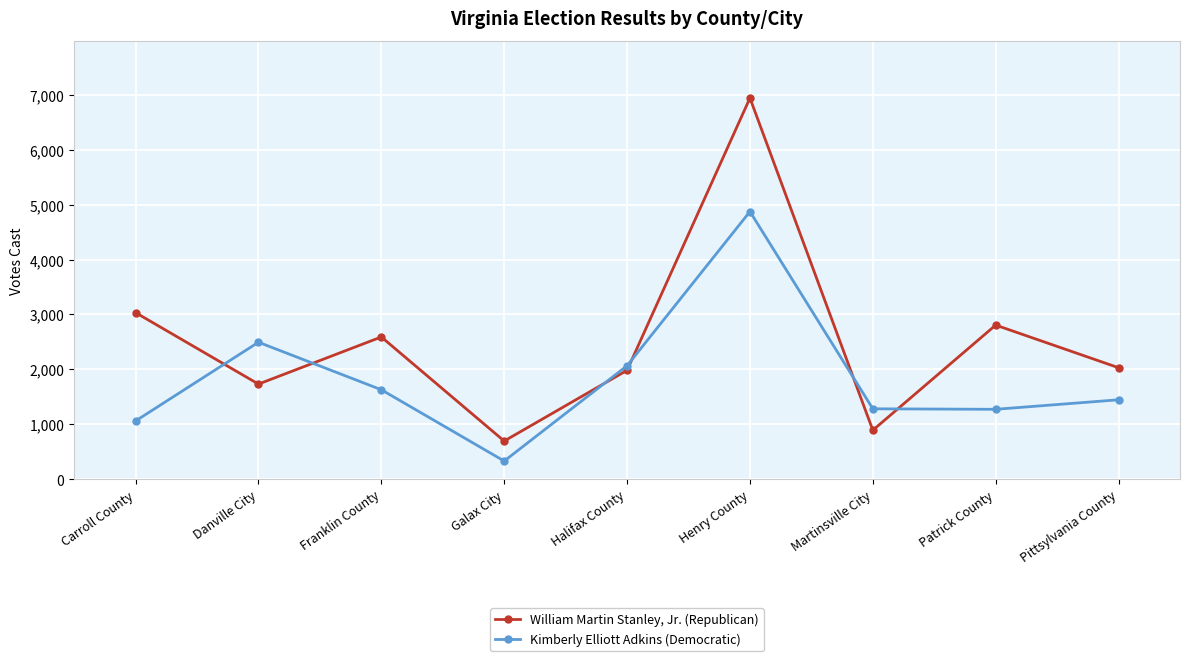

What is the spread (max minus min) of values at Martinsville City?

390